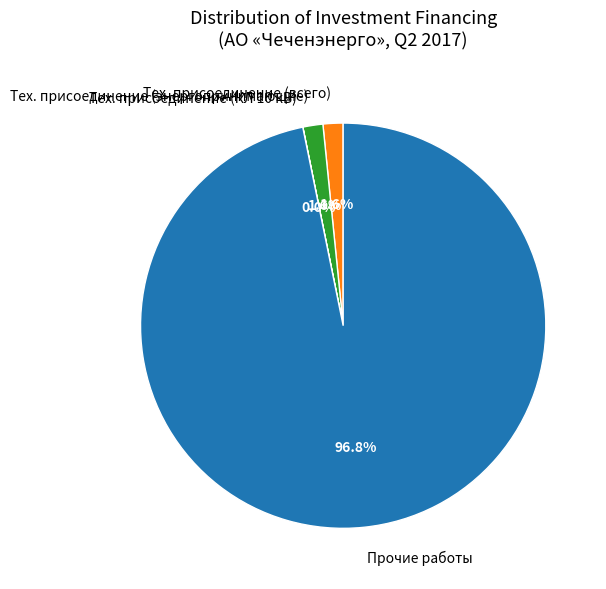

Do Тех. присоединение (всего) and Прочие работы together represent more than half of the pie?

Yes